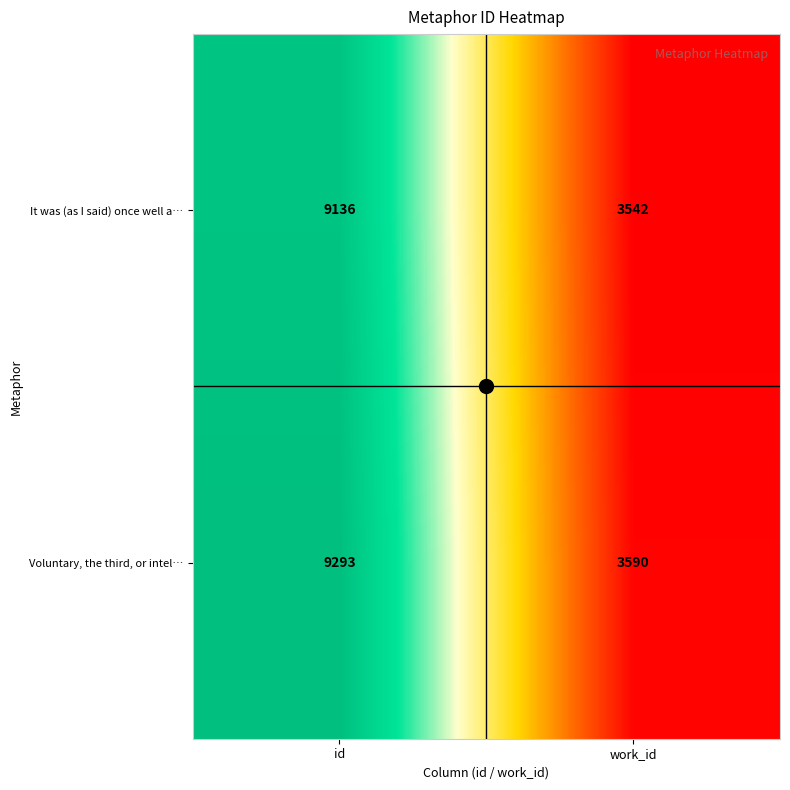

What is the total value across all series at id?

18429